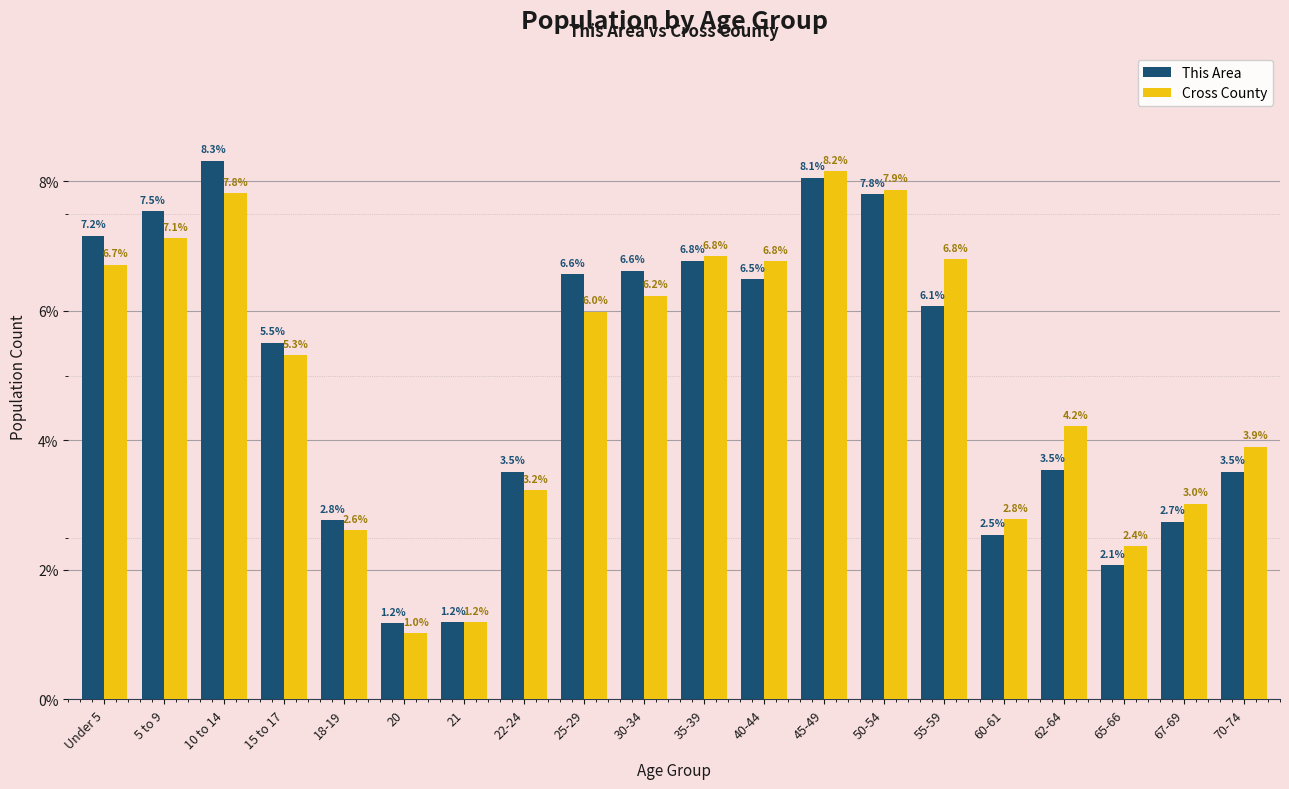

Reading right to left, transcribe all the data shown in this chart.

This Area: 3.5	2.7	2.1	3.5	2.5	6.1	7.8	8.1	6.5	6.8	6.6	6.6	3.5	1.2	1.2	2.8	5.5	8.3	7.5	7.2
Cross County: 3.9	3.0	2.4	4.2	2.8	6.8	7.9	8.2	6.8	6.8	6.2	6.0	3.2	1.2	1.0	2.6	5.3	7.8	7.1	6.7